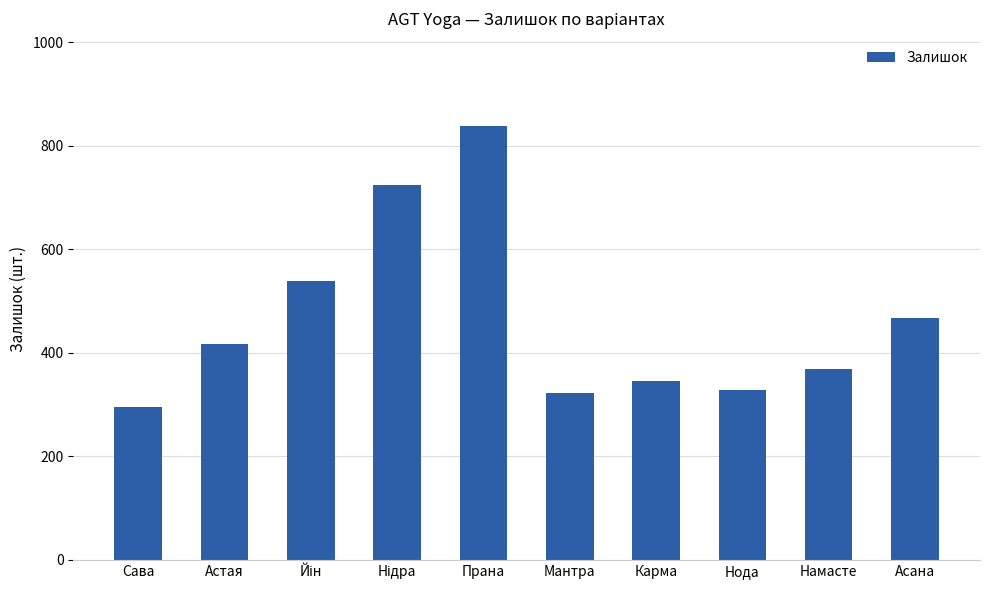

What is the label of the 5th bar from the left?

Прана